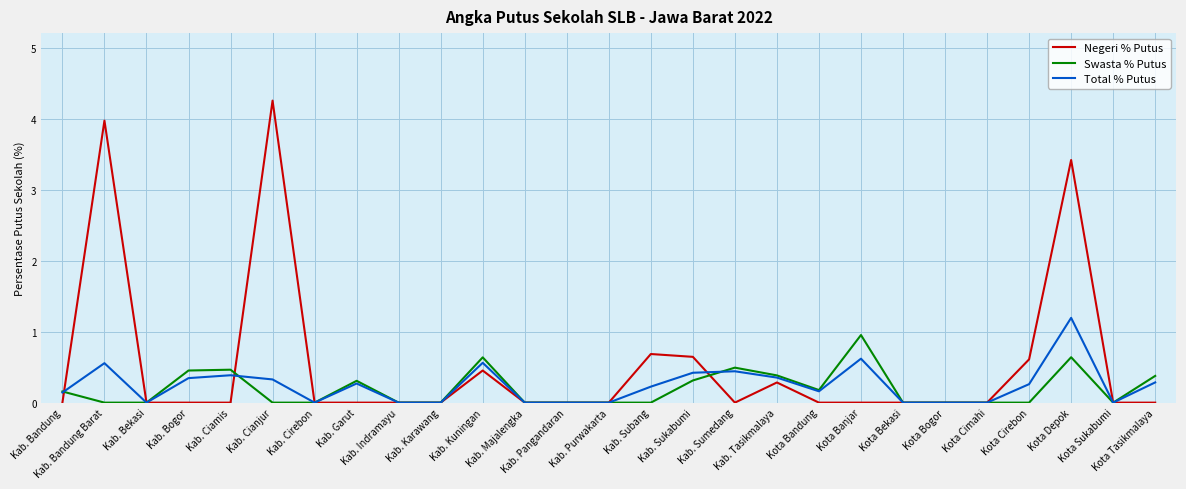

At Kota Depok, list the series in order from largest to smallest.

Negeri % Putus, Total % Putus, Swasta % Putus